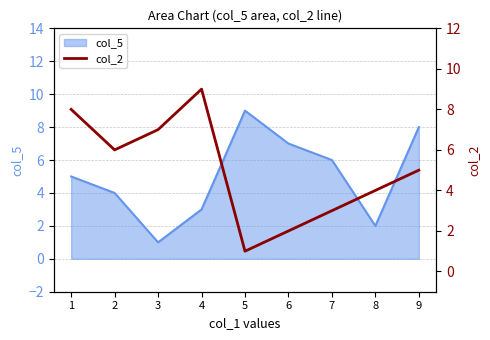

True or false: col_5 has a value of 1 at 8.

False